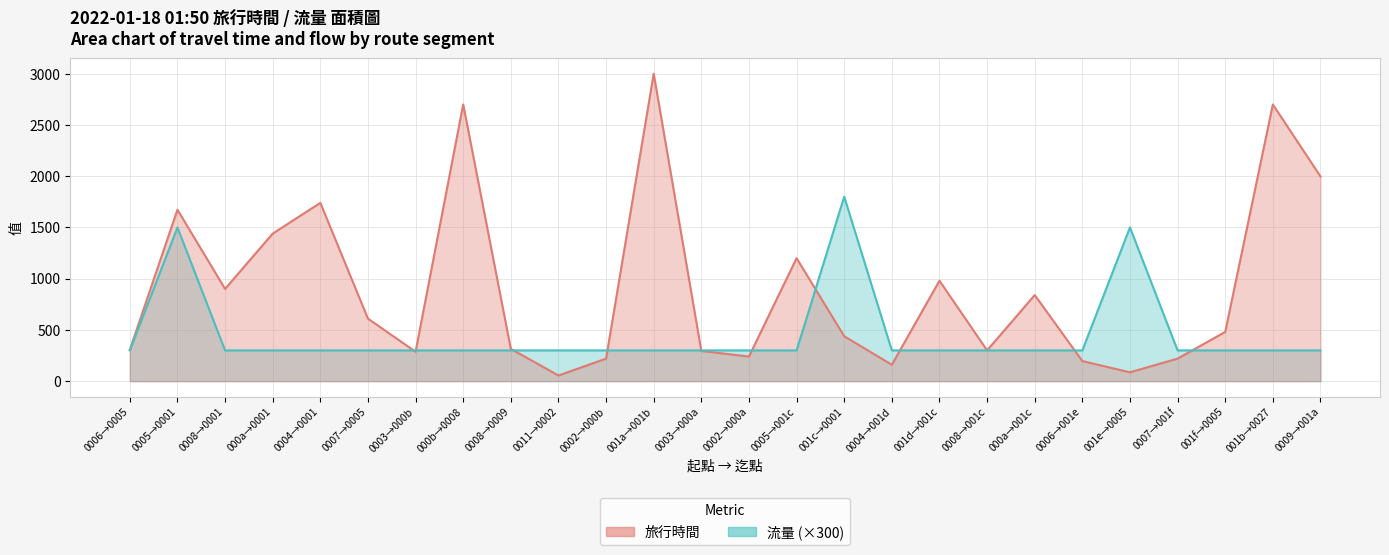

Is the value of 旅行時間 at 0011→0002 greater than the value of 流量 at 000a→0001?

No